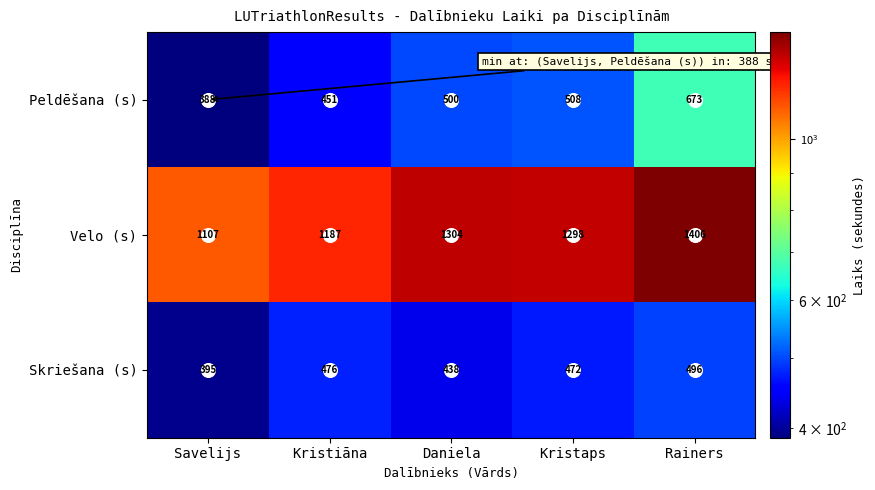

Where is Skriešana (s) nearest to the value 445?

Daniela